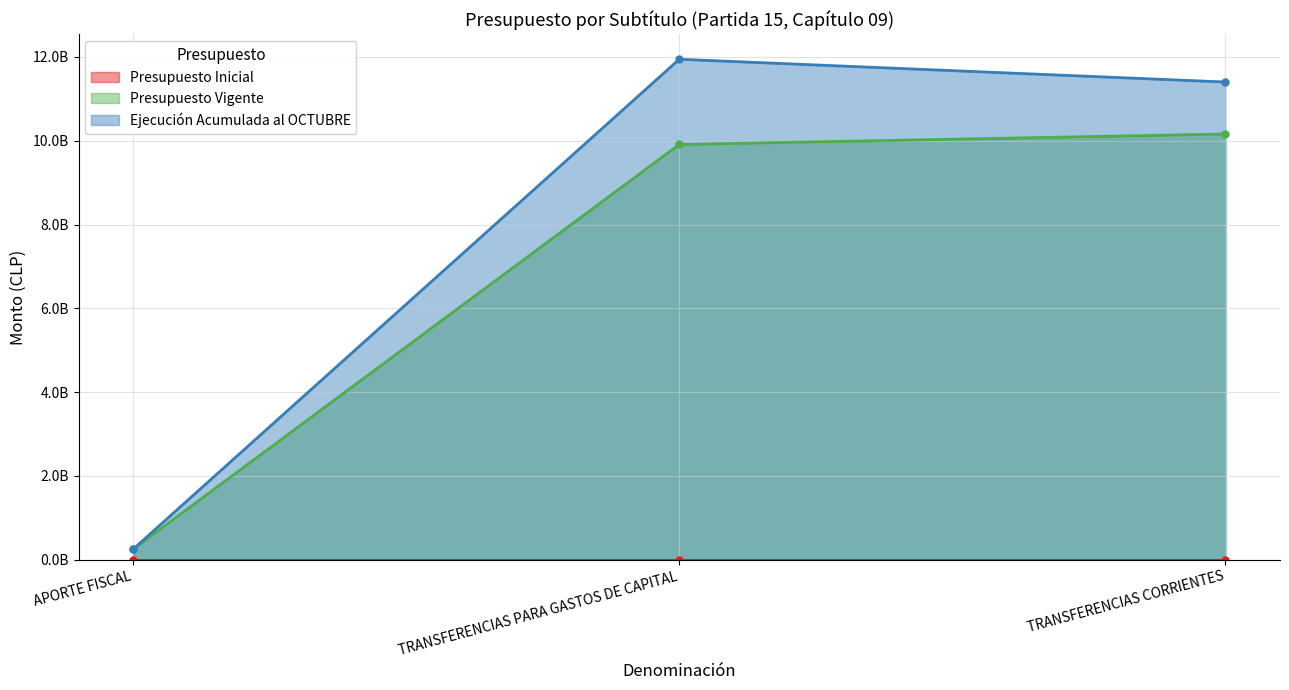

What is the sum of the Ejecución Acumulada al OCTUBRE values at TRANSFERENCIAS CORRIENTES and APORTE FISCAL?

11652449164